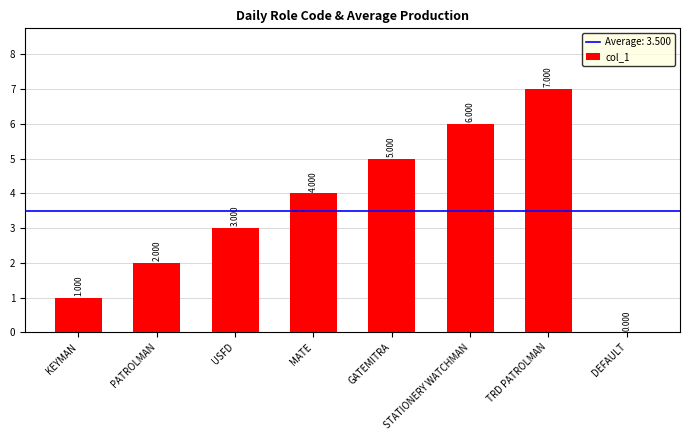

Reading left to right, extract all data points from this chart.

1	2	3	4	5	6	7	0